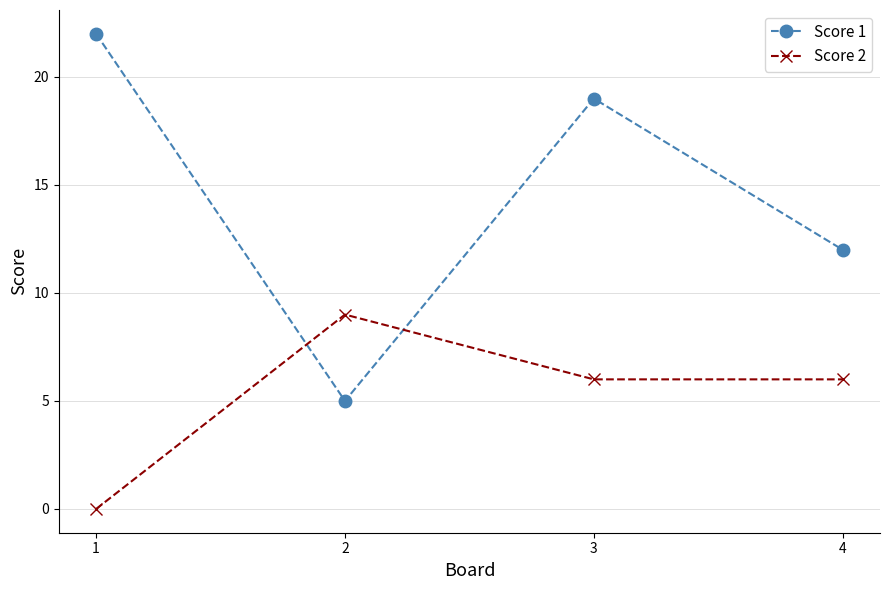

True or false: Score 2 has a value of 0 at 1.

True